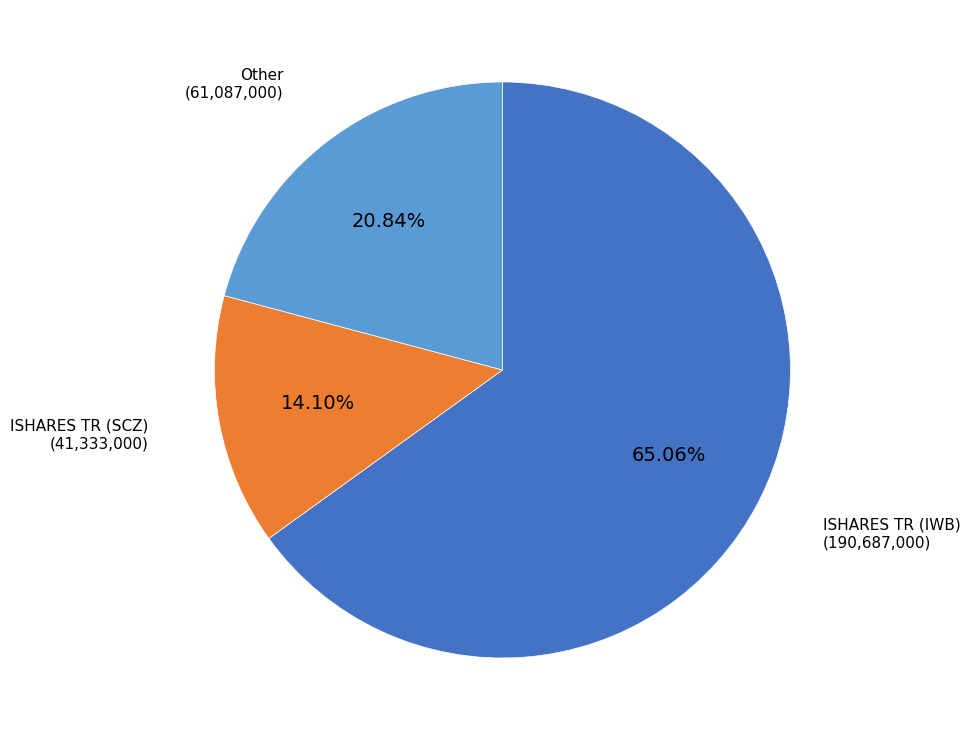

To the nearest percent, what is the difference between the largest and smallest slice percentages?

51%